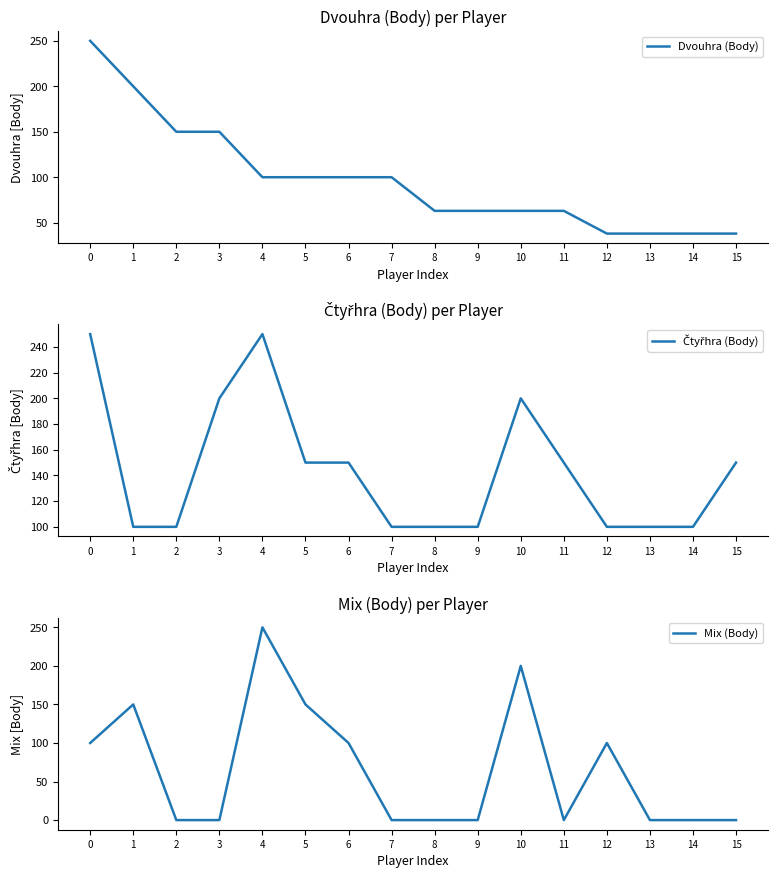

Which series has the largest total across all categories?

Čtyřhra (Body)